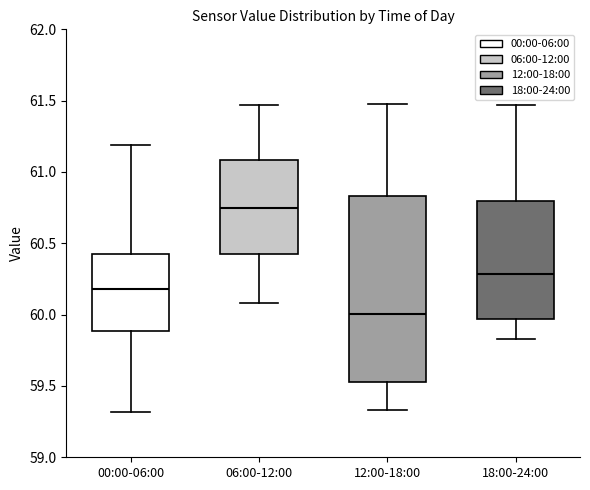

Where is the lower edge of the box for 18:00-24:00 on the y-axis? The values are not printed on the chart, so give them approximately, as read against the axis.

59.95